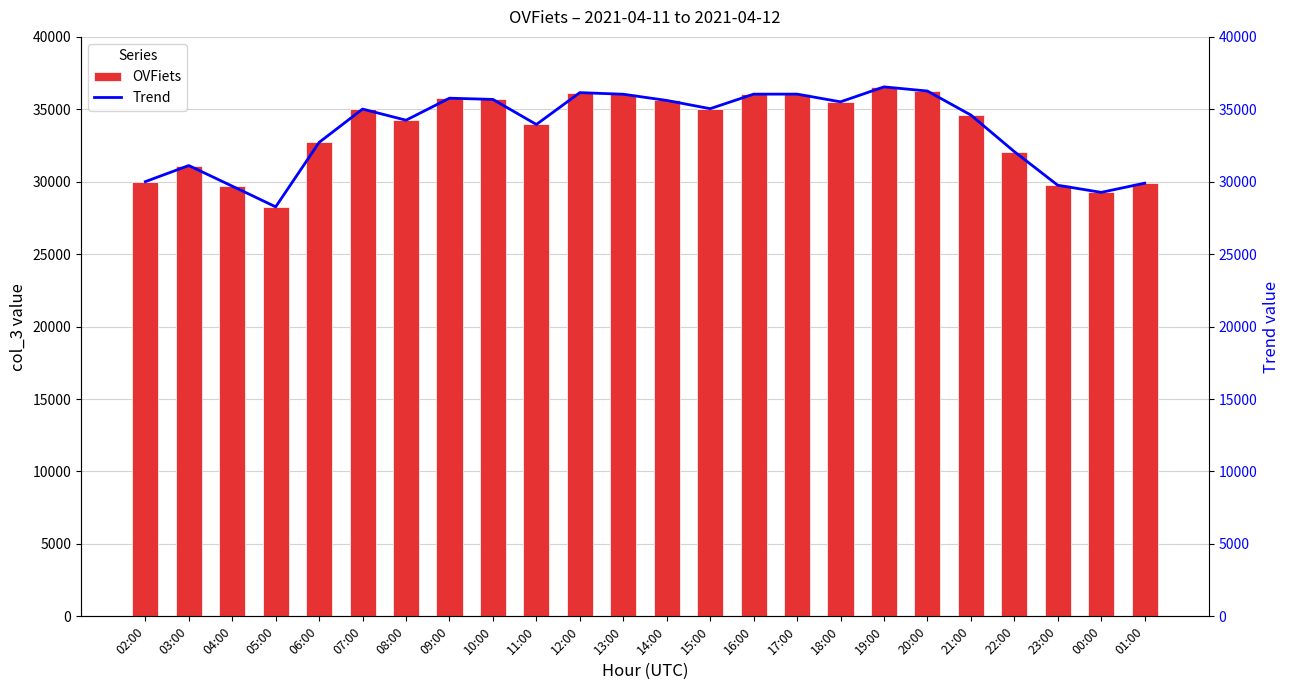

How many values are below 35018?

12